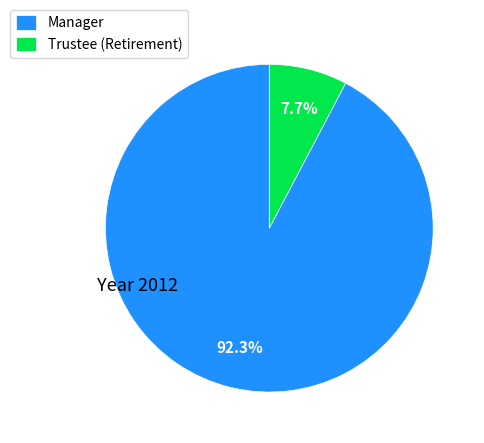

How many segments does this pie chart have?

2